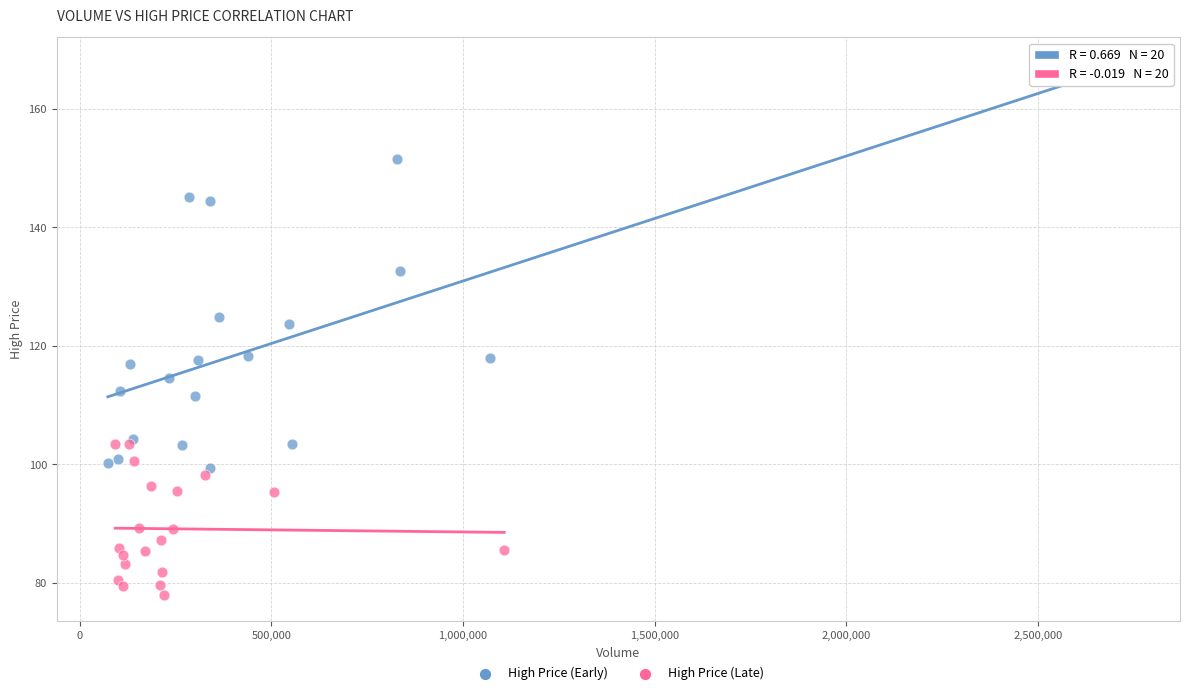

Which series contains the lowest Y value?

High Price (Late)